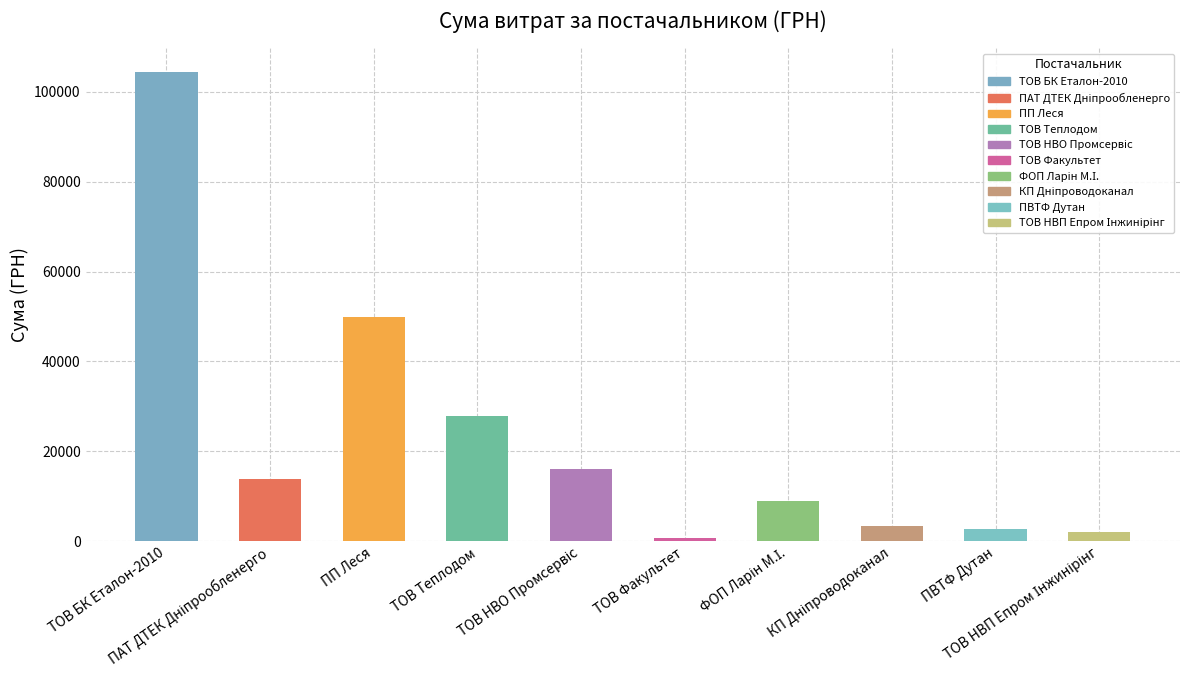

Are the bars grouped side by side (vs. stacked)?

No